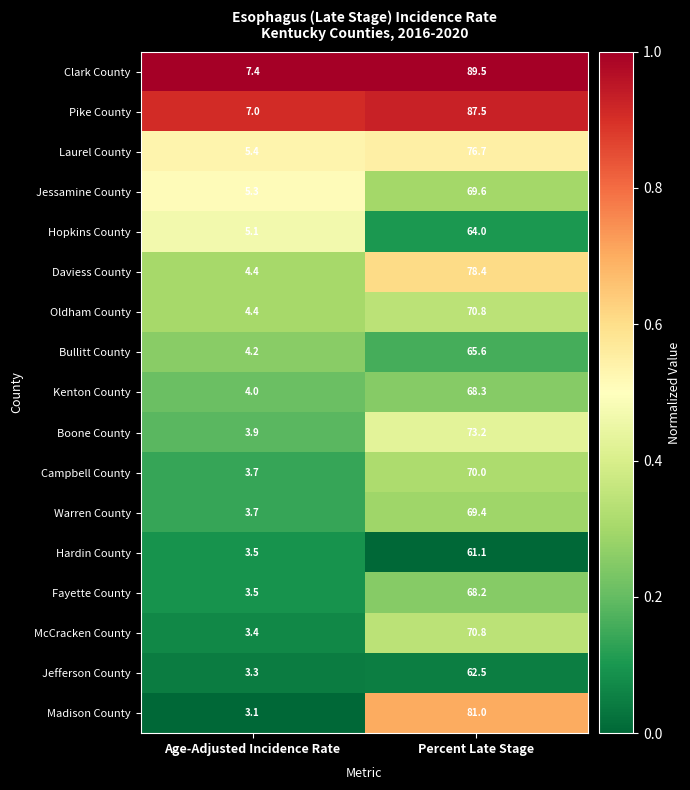

List the labels in order of Kenton County value, smallest first.

Age-Adjusted Incidence Rate, Percent Late Stage